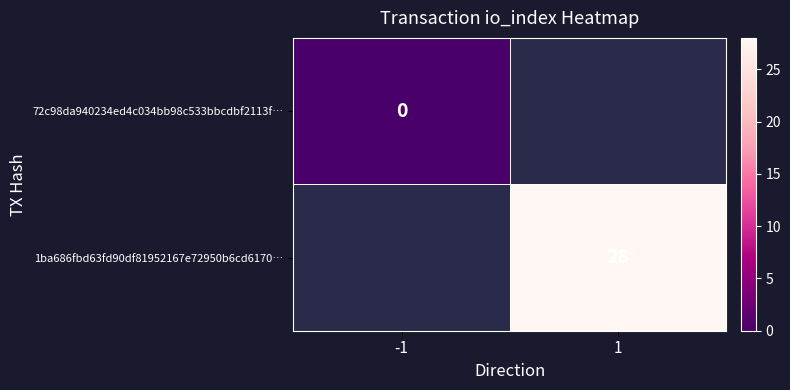

Count the number of data series in this chart.

2